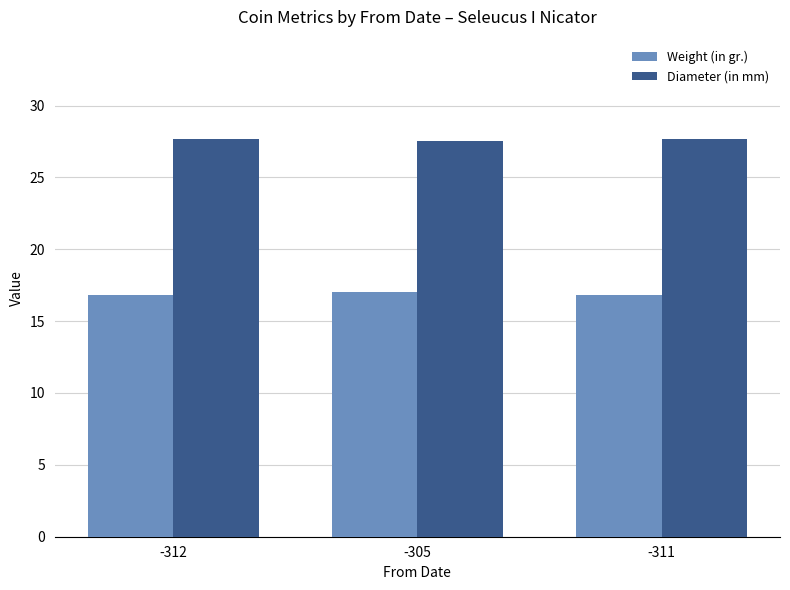

Is it true that Diameter (in mm) equals 27.5 at -305?

True